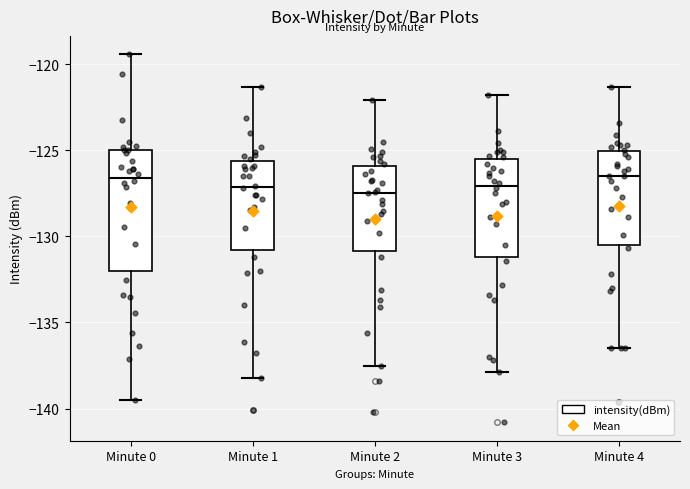

Reading left to right, transcribe this box plot: for each box, give where its median line is, the range the box spans, and where its two whiskers end, as read against the y-axis. The values are not printed on the chart, so give them approximately, as read against the axis.

Minute 0: median -126.5, box -132.0 to -125.0, whiskers -139.5 to -119.5
Minute 1: median -127.0, box -131.0 to -125.5, whiskers -138.0 to -121.5
Minute 2: median -127.5, box -131.0 to -126.0, whiskers -137.5 to -122.0
Minute 3: median -127.0, box -131.0 to -125.5, whiskers -138.0 to -122.0
Minute 4: median -126.5, box -130.5 to -125.0, whiskers -136.5 to -121.5